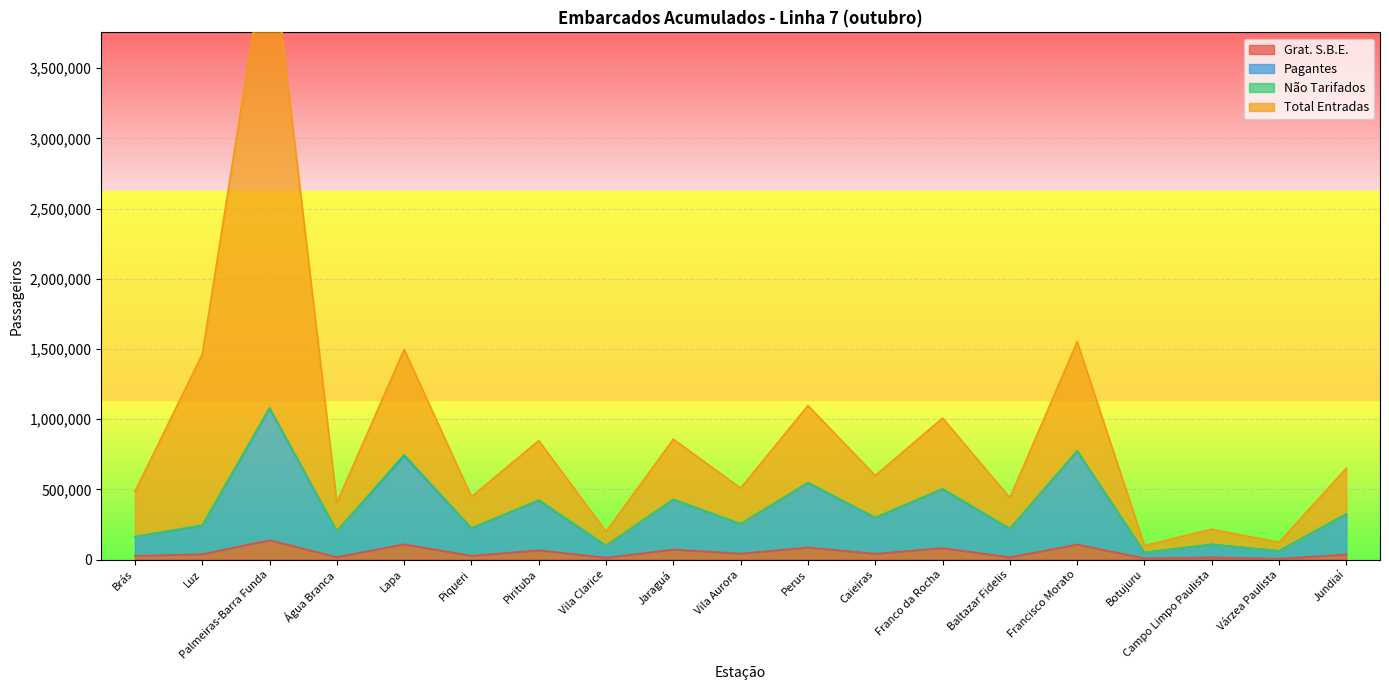

What is the lowest value of the Grat. S.B.E. series?

5700